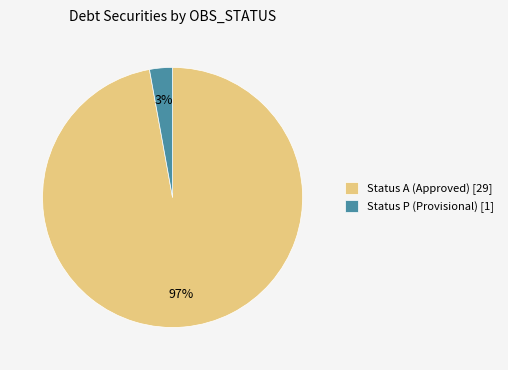

To the nearest percent, what portion does Status A (Approved) [29] represent?

97%